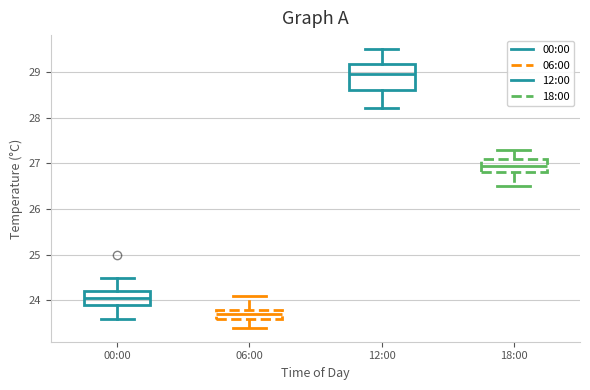

Which box's median line is the highest?

12:00